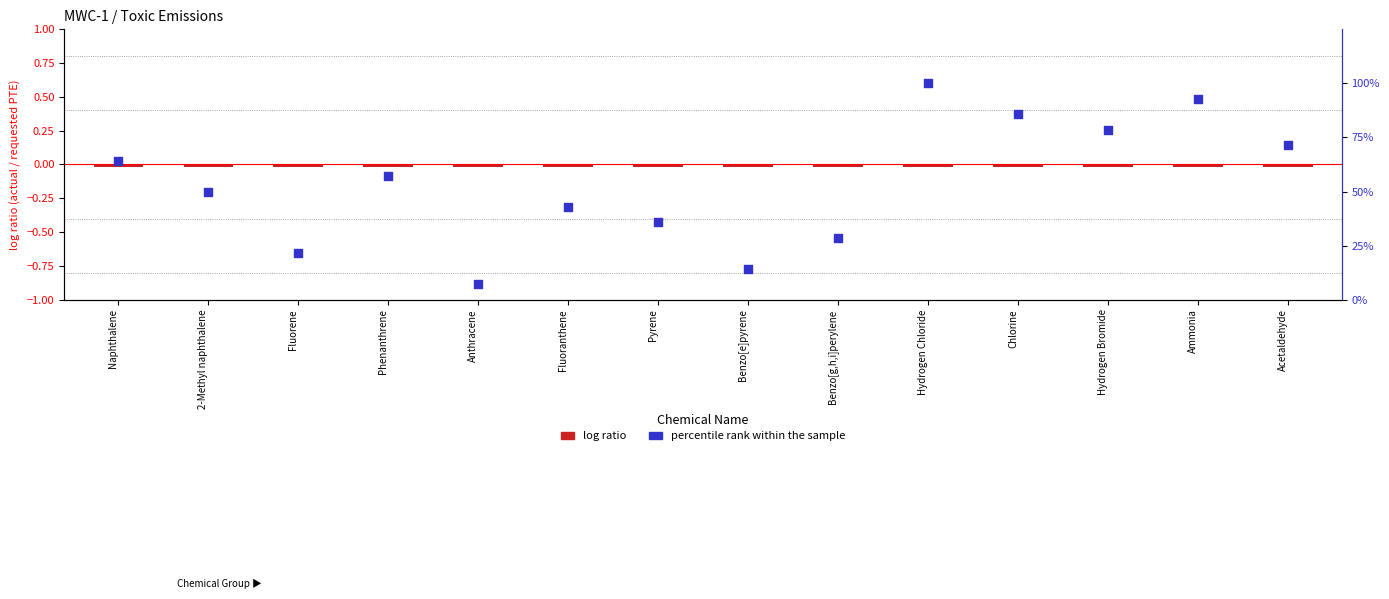

What are all the series names shown in the legend?

log ratio, percentile rank within the sample